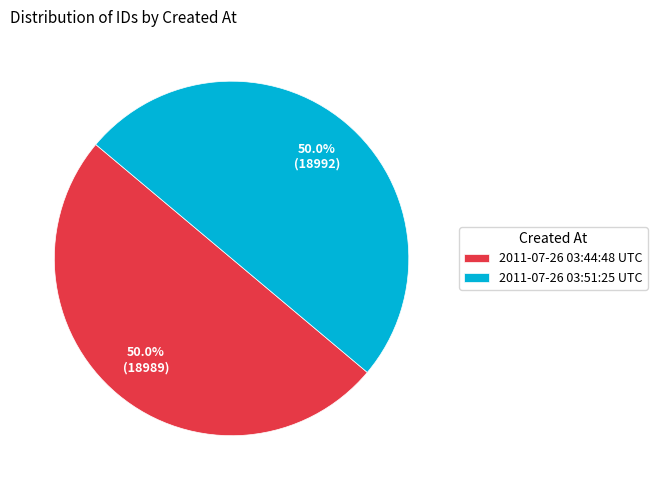

Count the number of slices in the pie.

2